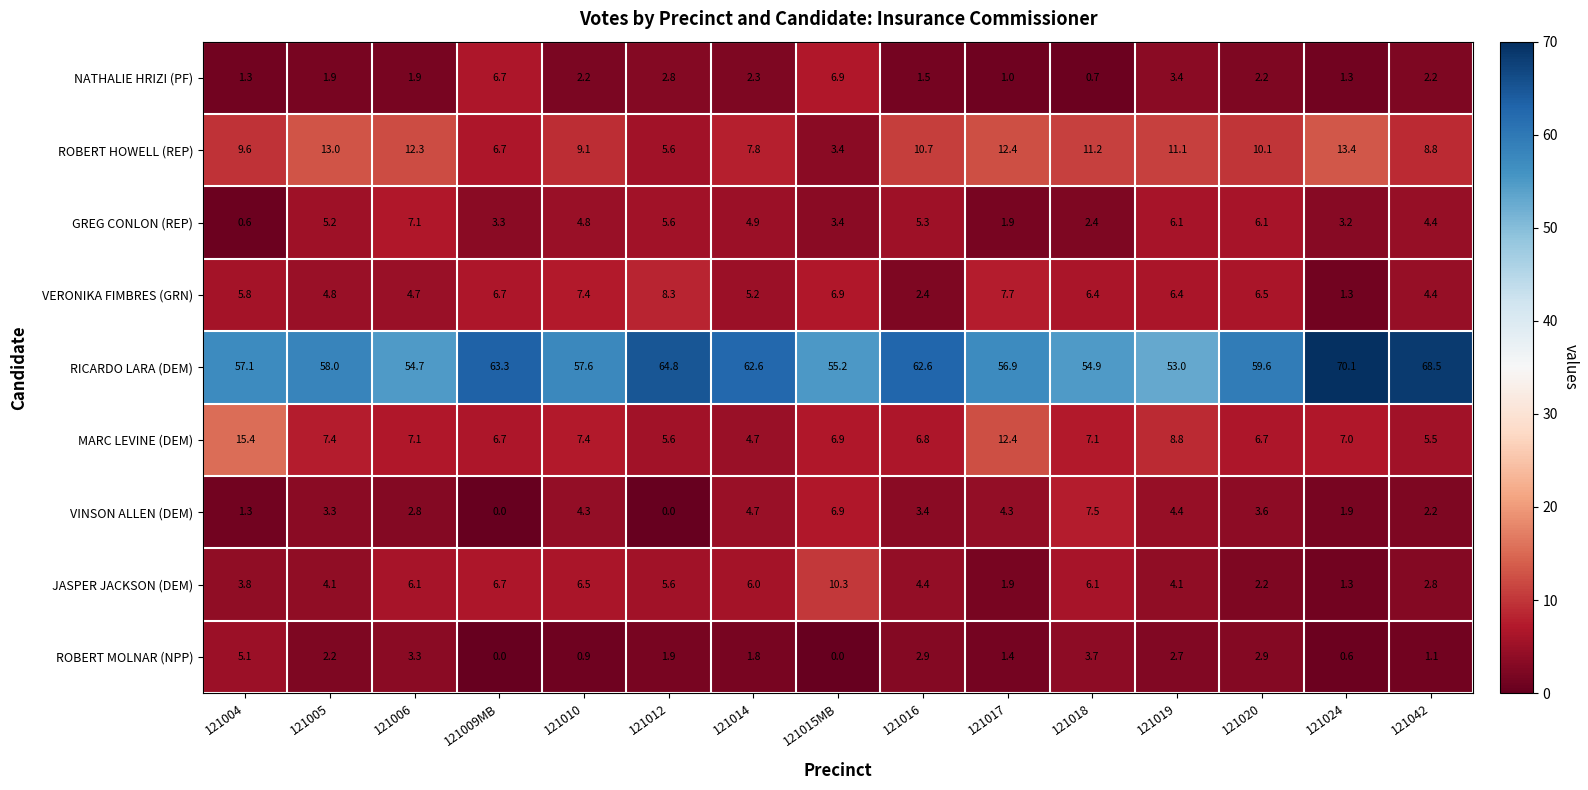

At which label does VERONIKA FIMBRES (GRN) first exceed 6?

121009MB